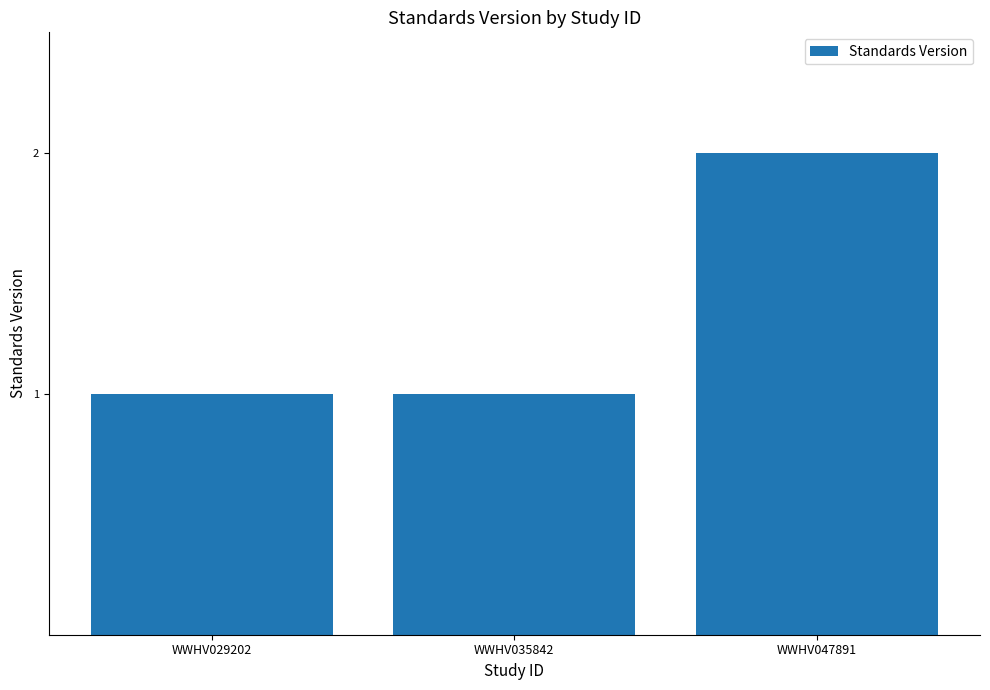

What is the value of the 3rd bar from the left?

2